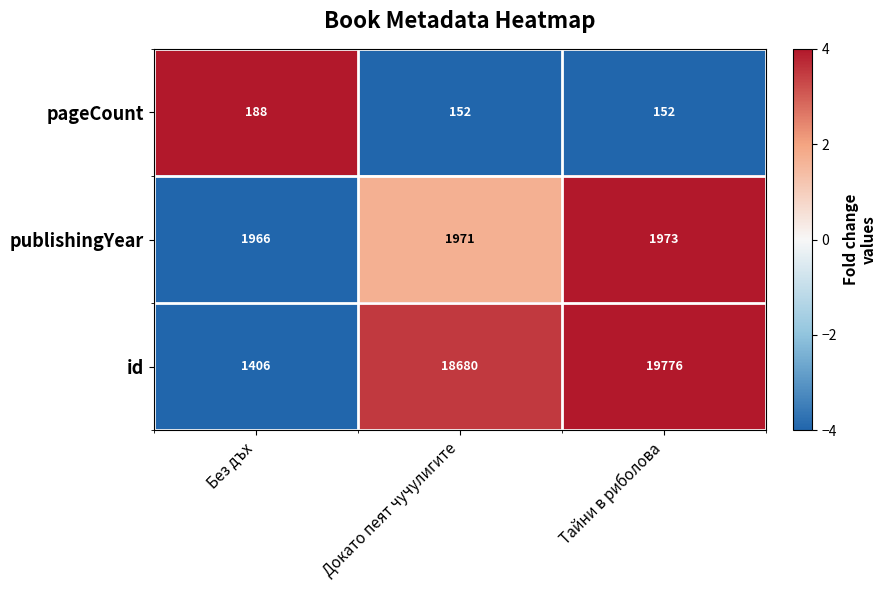

Which category has the highest value across all series?

Тайни в риболова